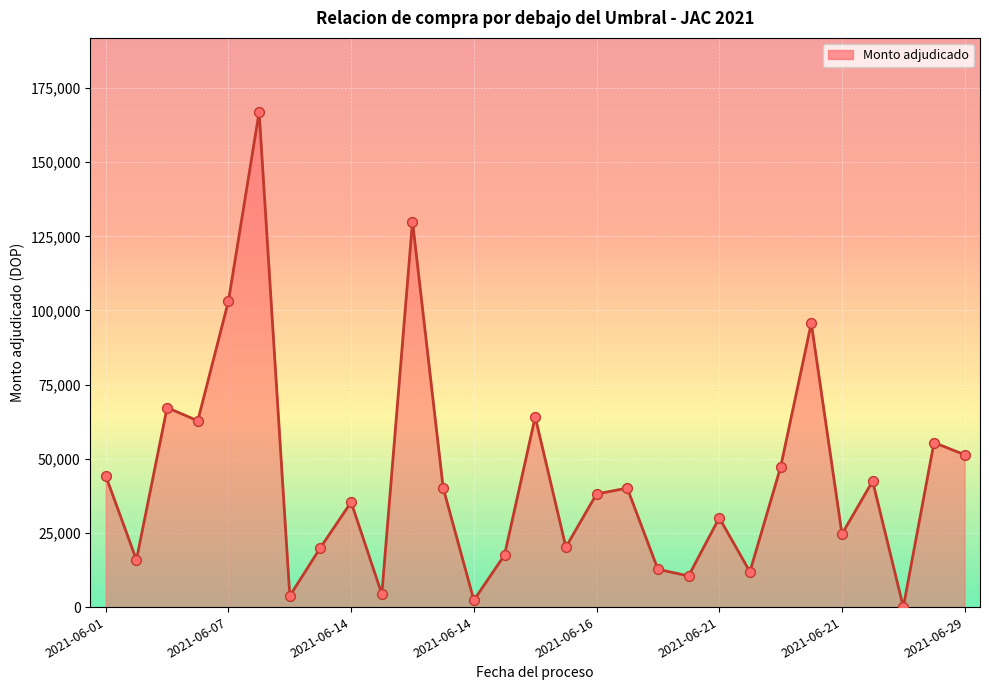

What is the difference between the maximum and minimum values?

166879